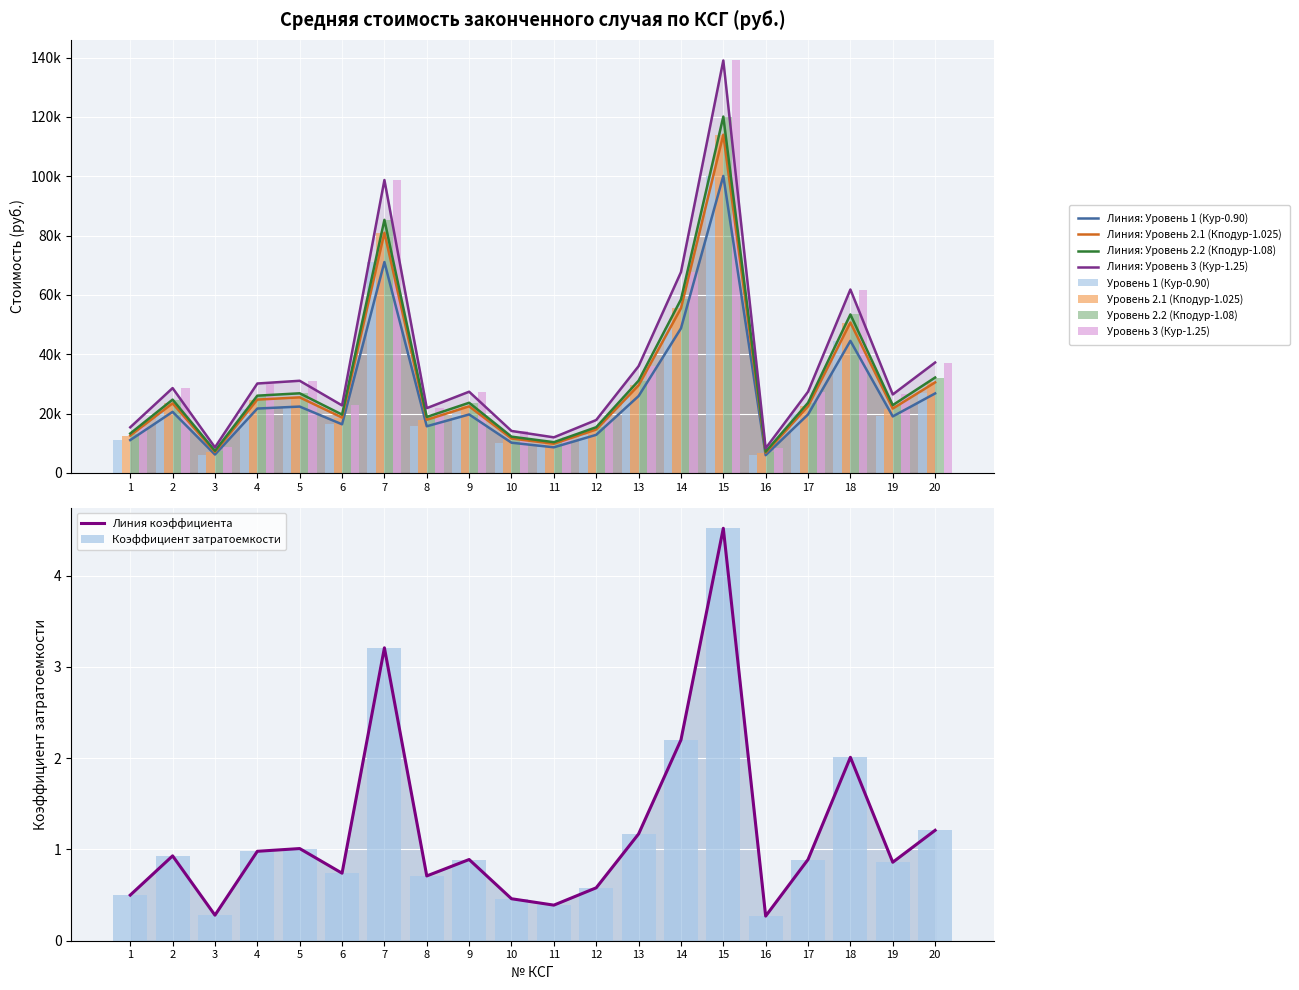

What is the average value of the Уровень 2.2 (Кподур-1.08) series?

31637.2